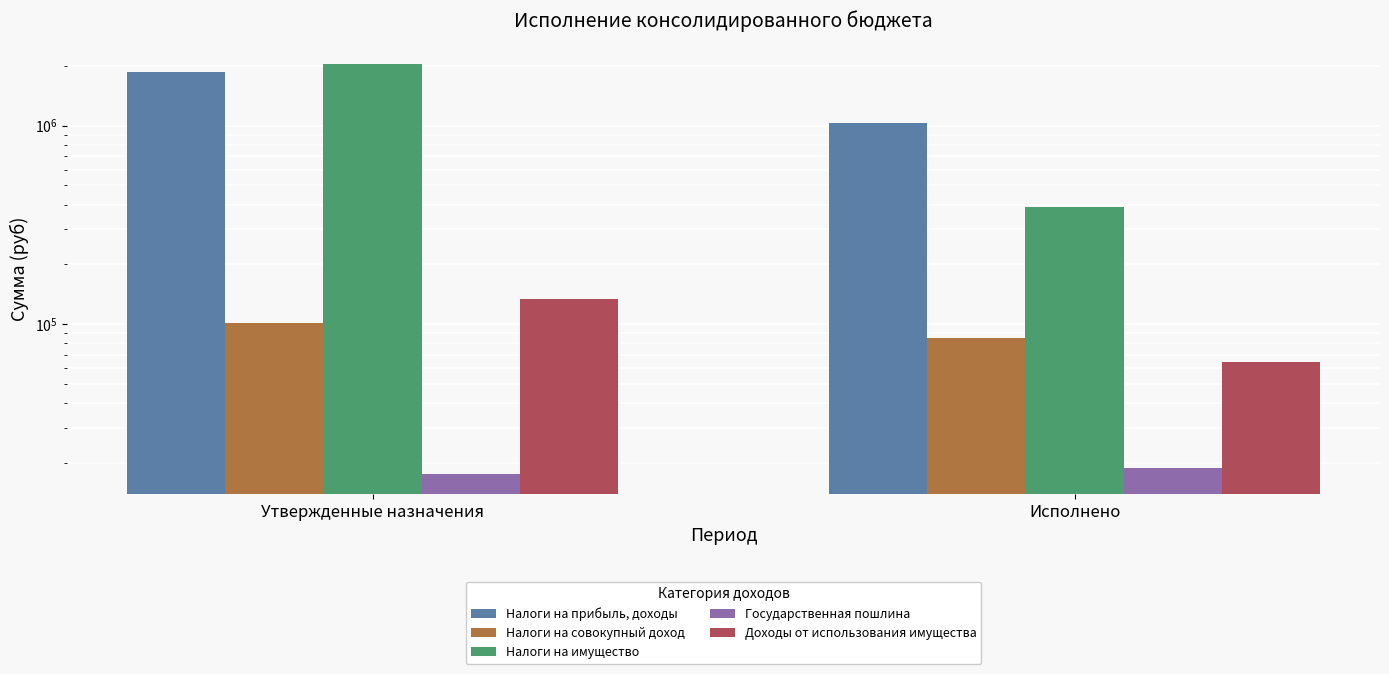

What is the lowest value of the Налоги на совокупный доход series?

84960.8